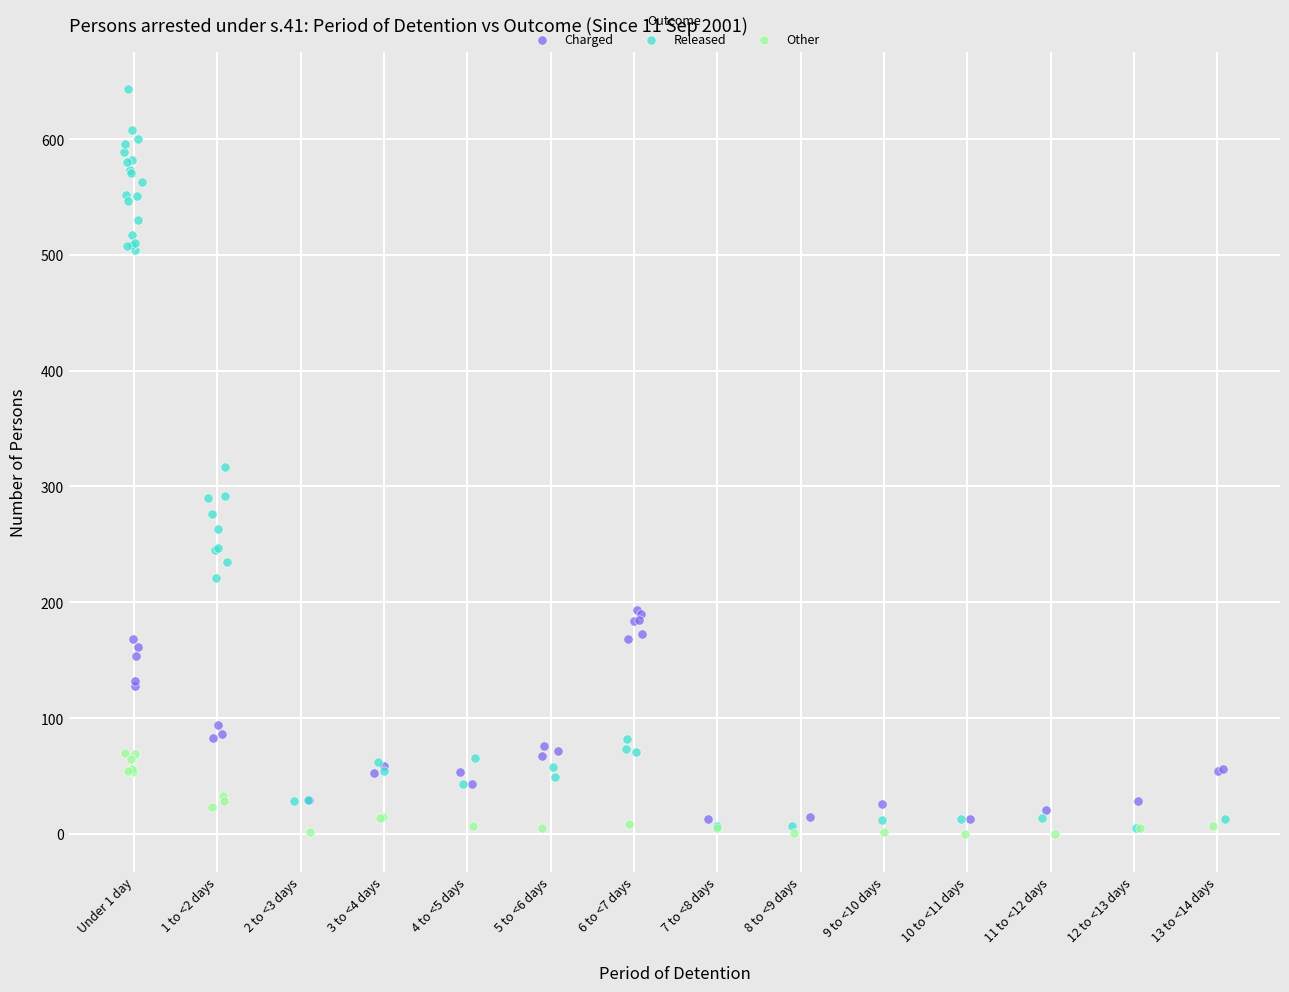

Which series contains the highest Y value?

Released